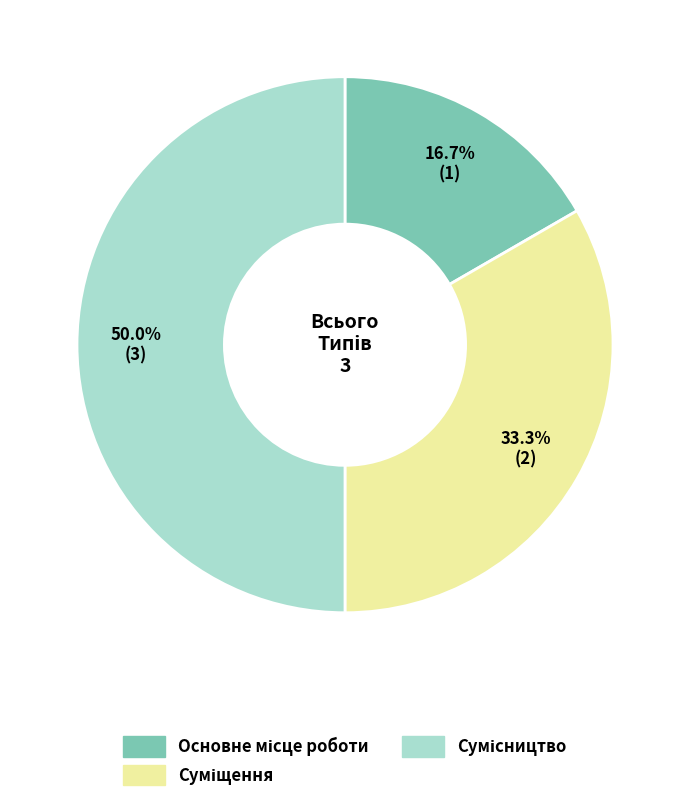

What portion of the pie excludes Сумісництво?

50.0%